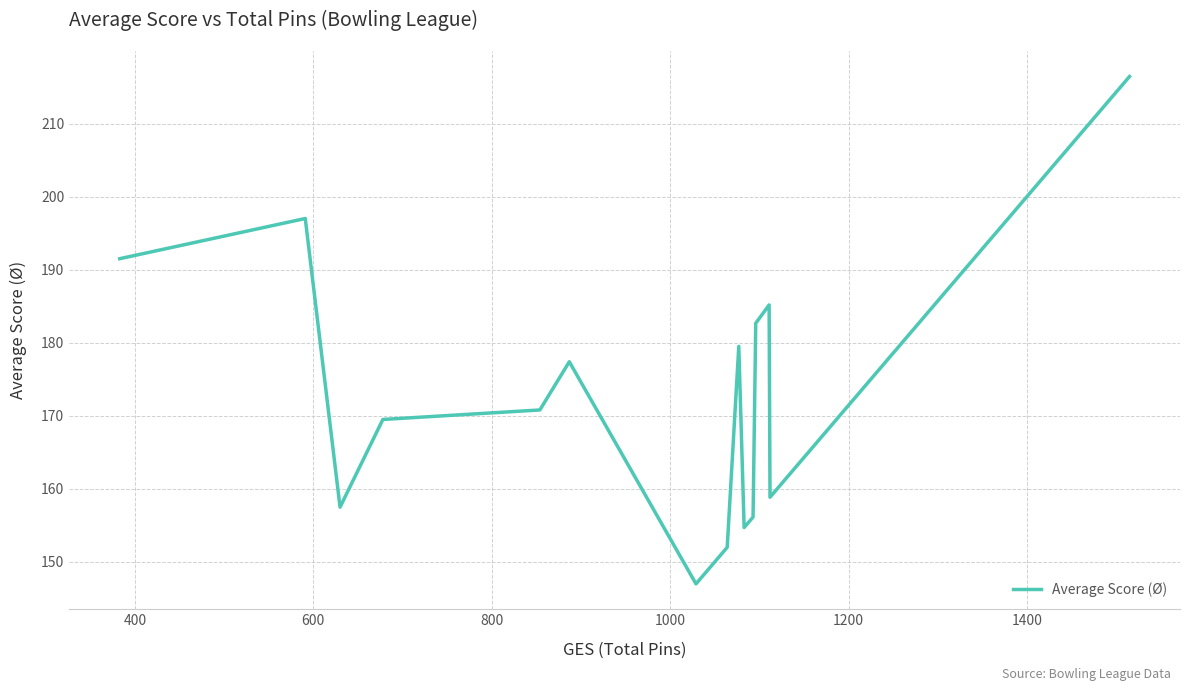

Reading right to left, transcribe all the data shown in this chart.

216.4	212.4	195.7	193.3	193.3	191.0	188.9	186.4	185.7	183.9	183.6	180.0	178.7	178.3	174.0	172.6	172.3	171.3	169.9	168.4	161.3	158.9	185.2	182.7	156.1	154.7	179.5	152.0	147.0	177.4	170.8	169.5	157.5	197.0	191.5